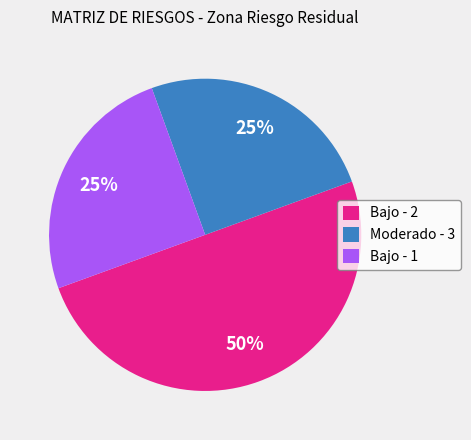

To the nearest percent, what is the average slice percentage?

33%